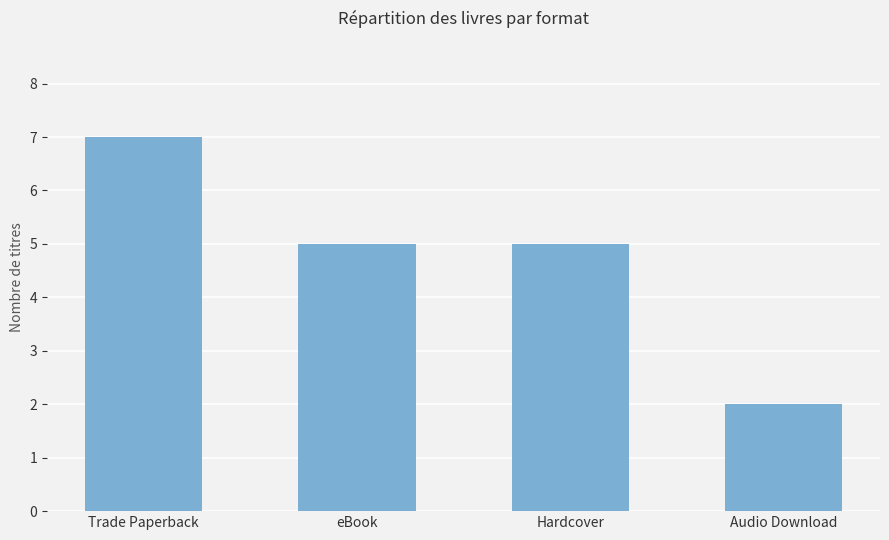

Reading left to right, list all the values displayed in this chart.

7	5	5	2